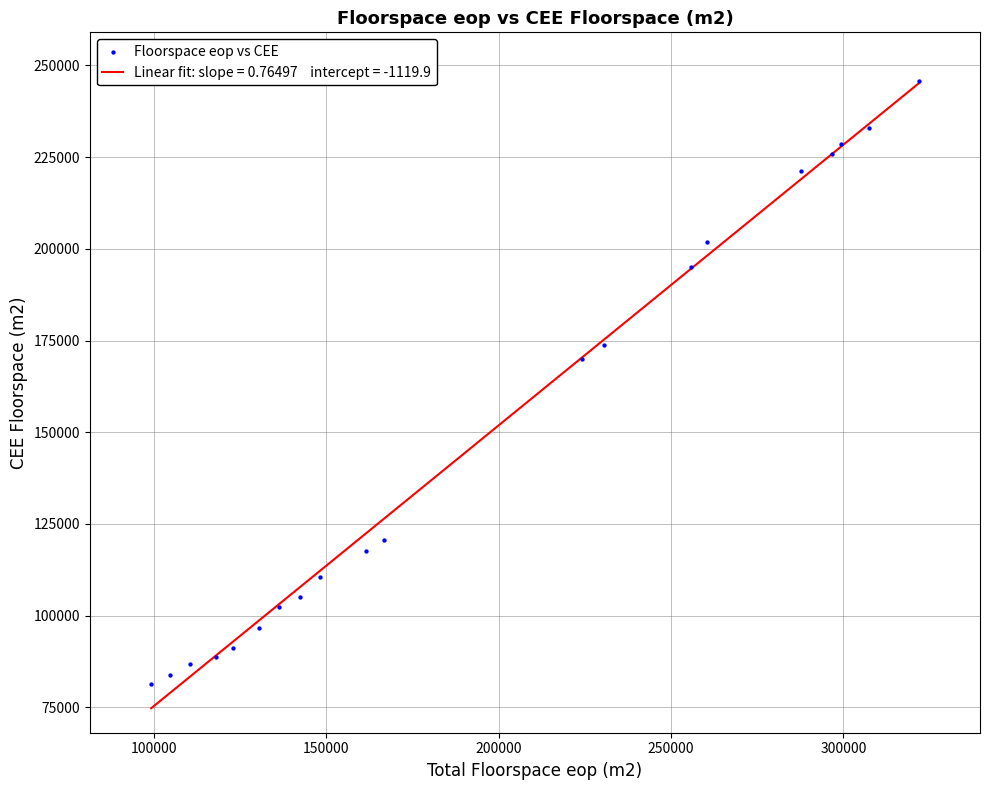

What is the range of X values (max minus min)?

222591.0